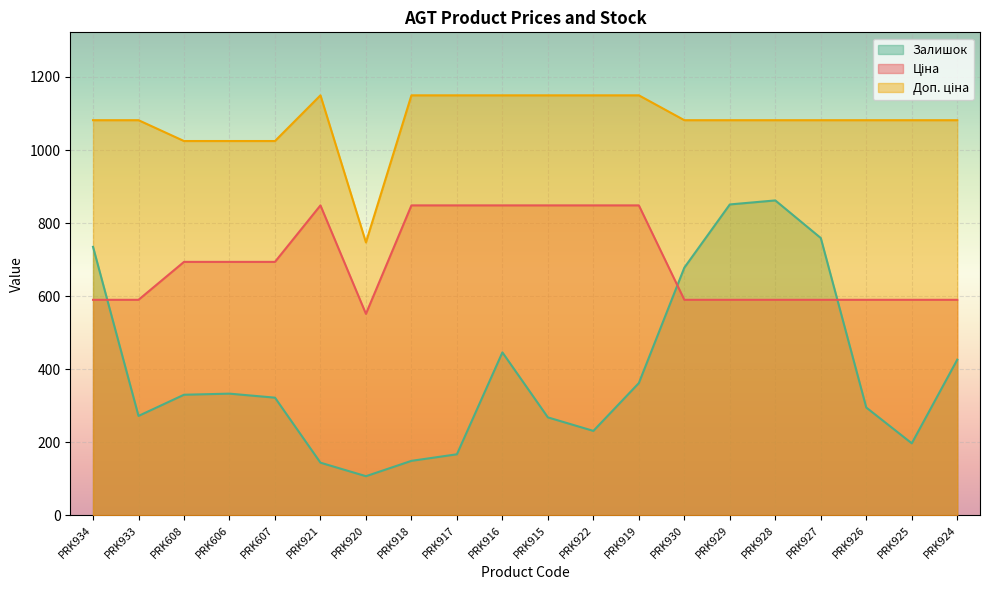

Rank the series by their maximum value, from lowest to highest.

Ціна, Залишок, Доп. ціна